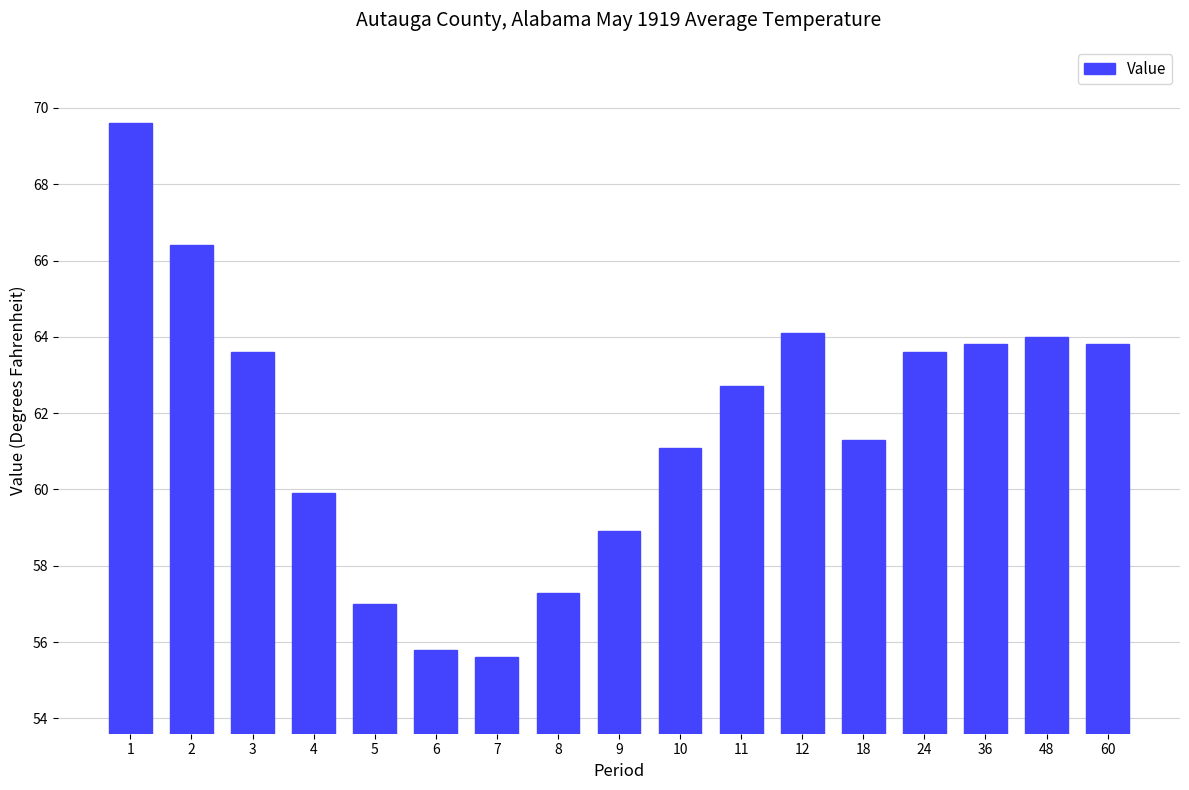

What is the approximate value at 24?

63.6